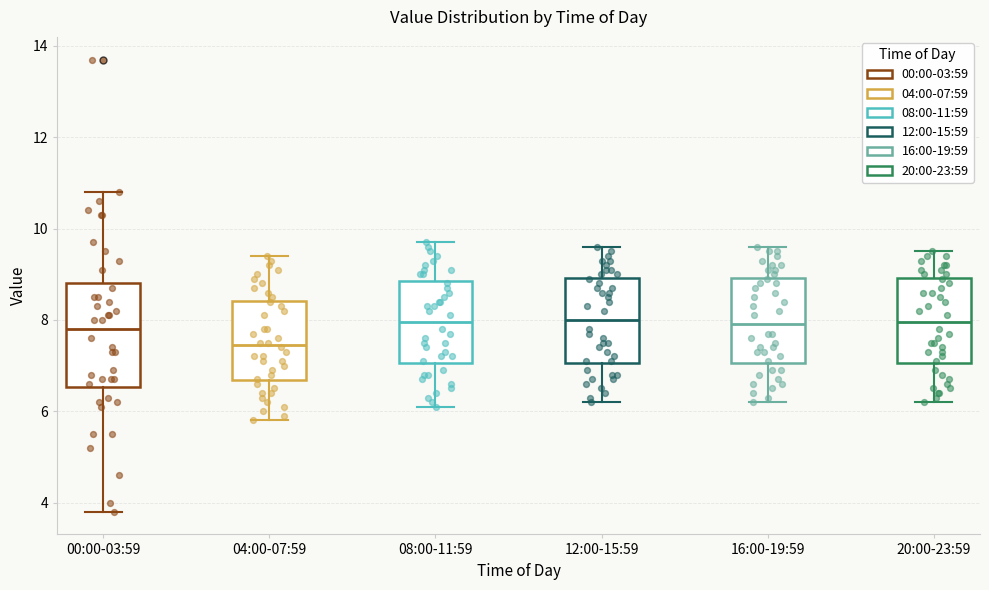

Comparing the boxes themselves (not the whiskers), which one is the tallest?

00:00-03:59